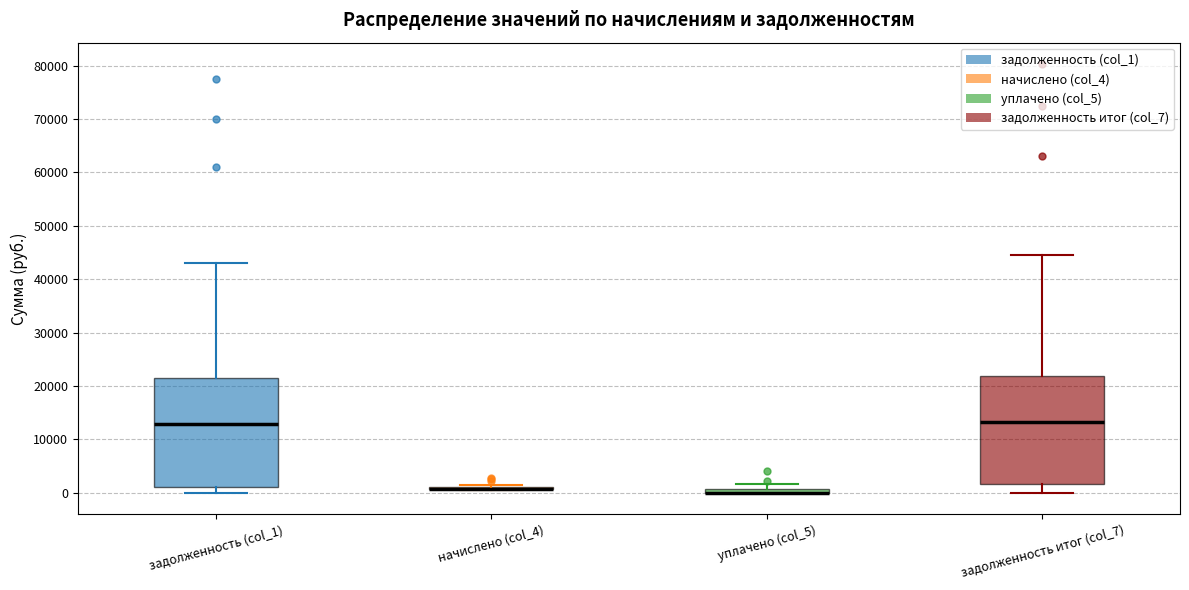

Where does the median line of the box for задолженность (col_1) sit on the y-axis? The values are not printed on the chart, so give them approximately, as read against the axis.

13000